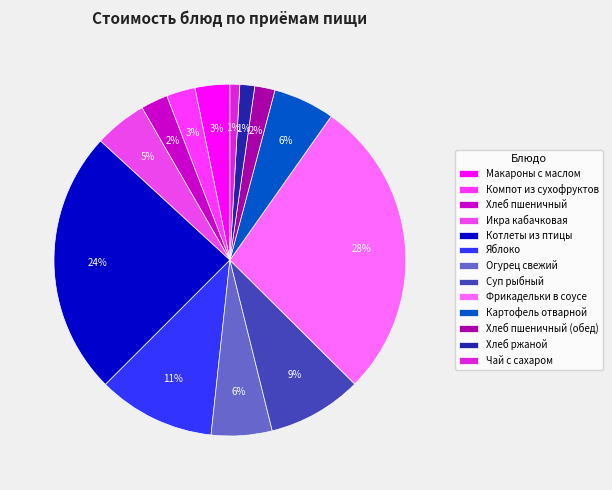

Which slice is the smallest?

Чай с сахаром